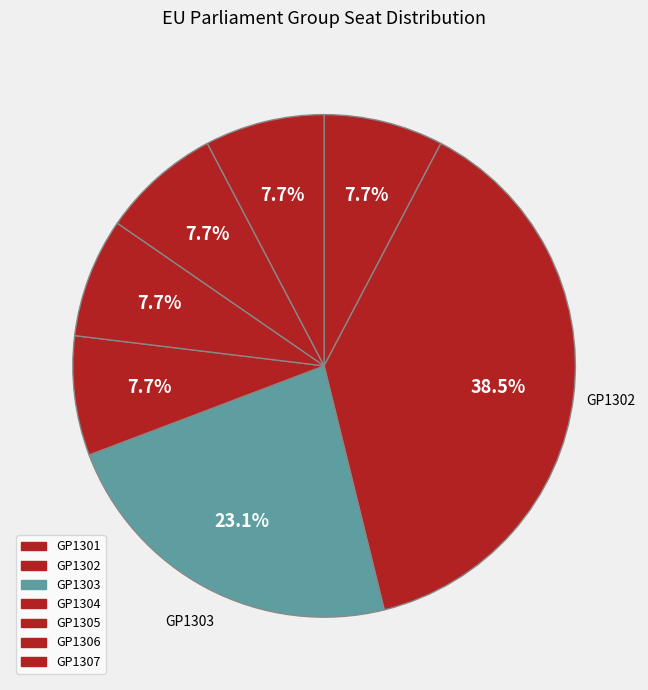

Is it true that GP1301 is 22% of the pie?

False